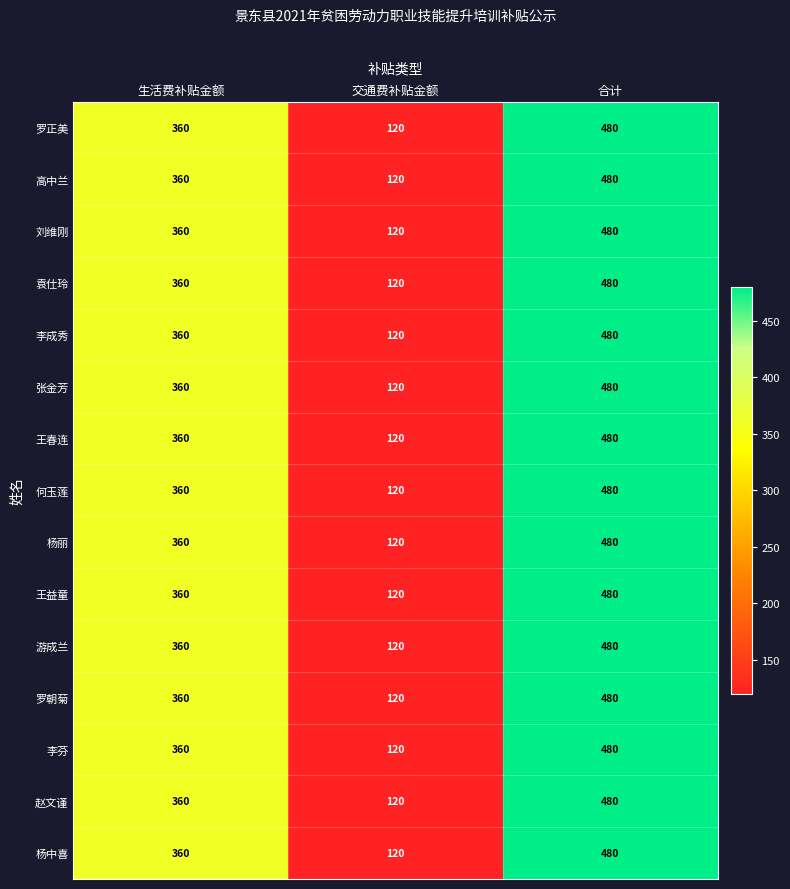

Rank the categories by 罗朝菊 value from lowest to highest.

交通费补贴金额, 生活费补贴金额, 合计